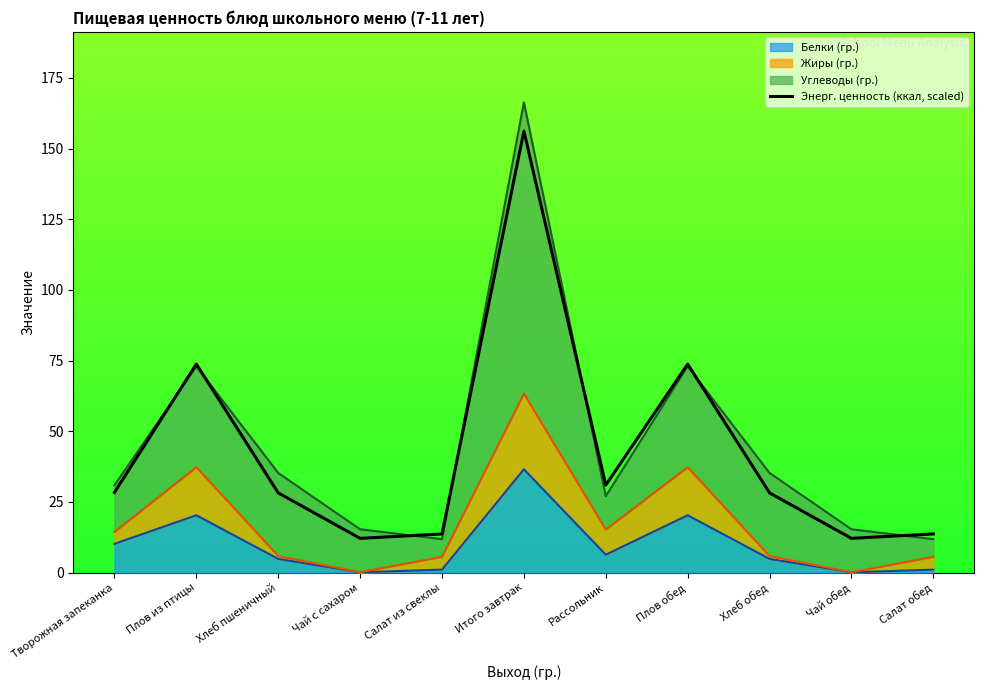

What is the difference between the maximum and minimum values?

144.1